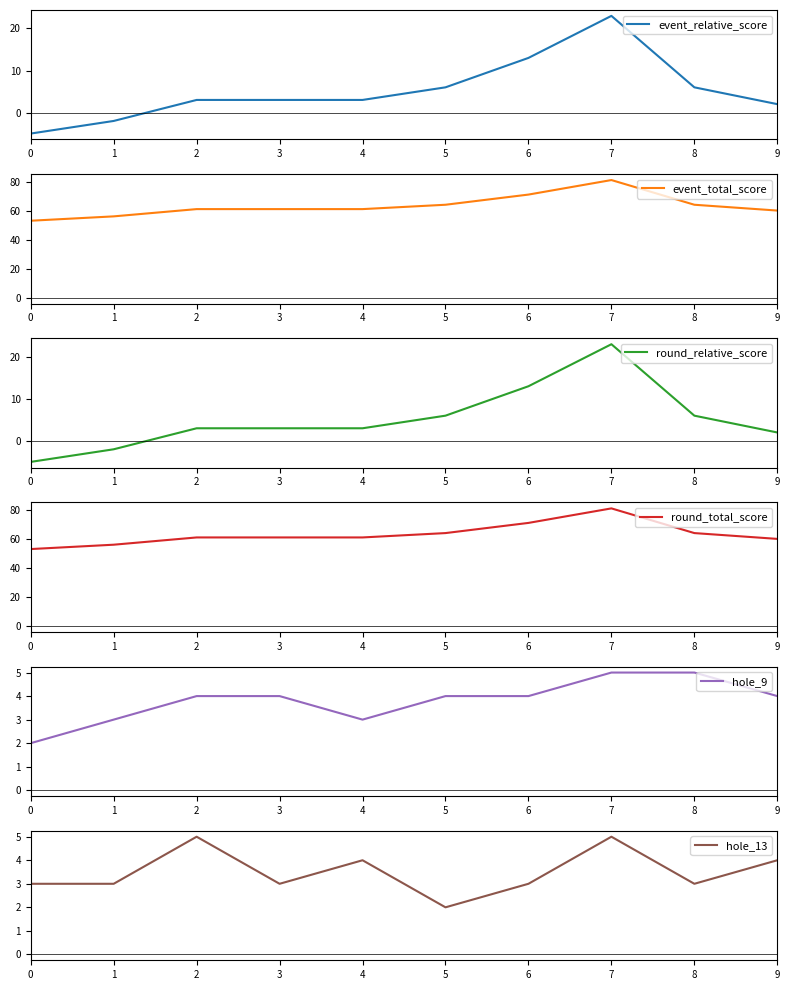

True or false: hole_13 has a value of 1 at 9.

False